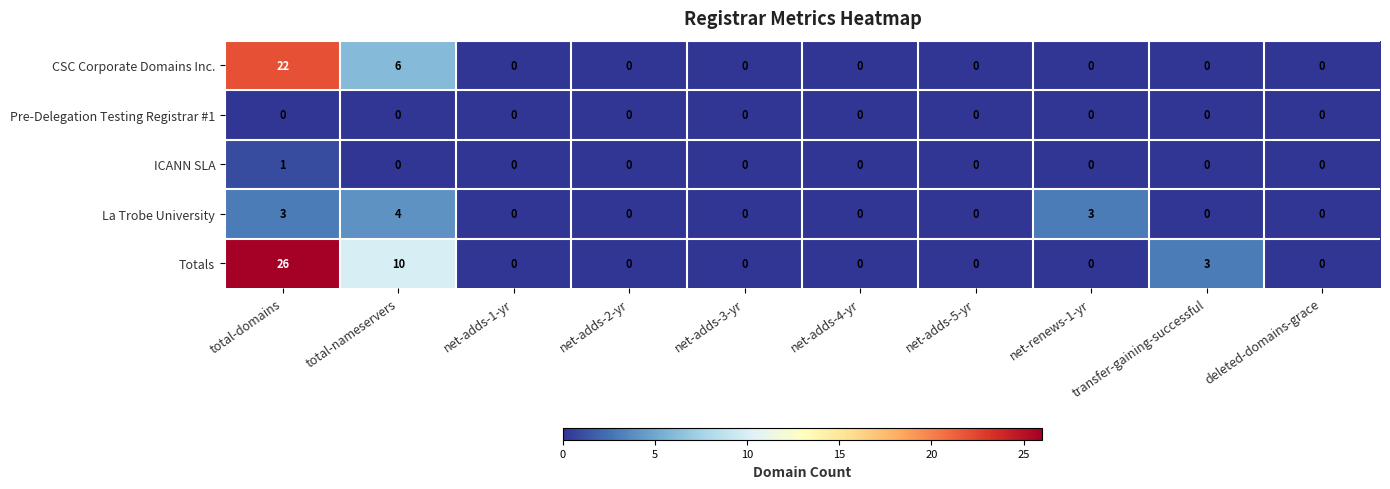

At which category does the chart reach its peak across all series?

total-domains